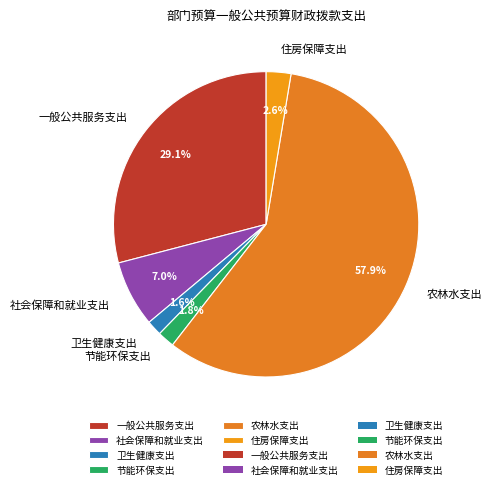

Count the number of slices in the pie.

6